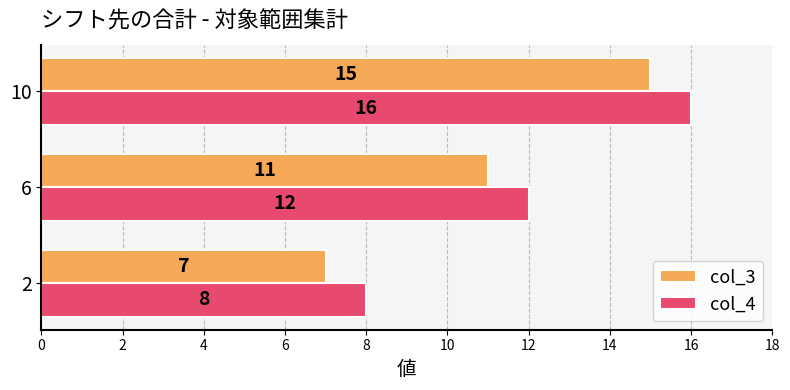

Which series has the largest total across all categories?

col_4